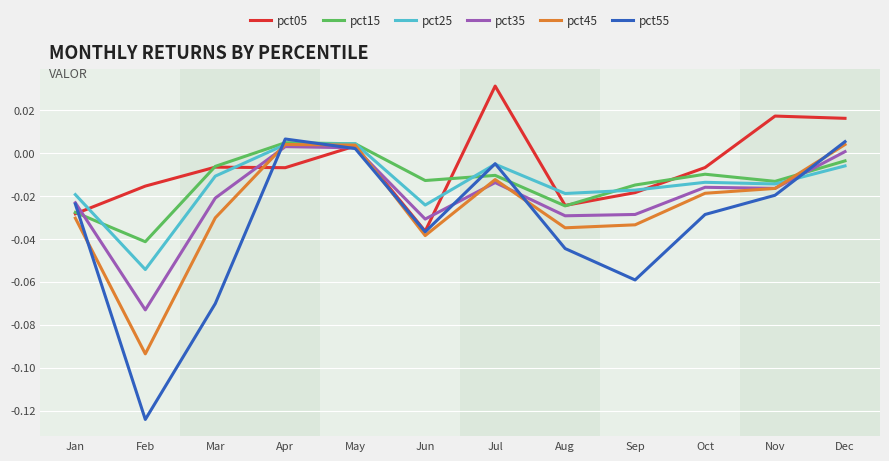

At which category does the chart reach its peak across all series?

Jul